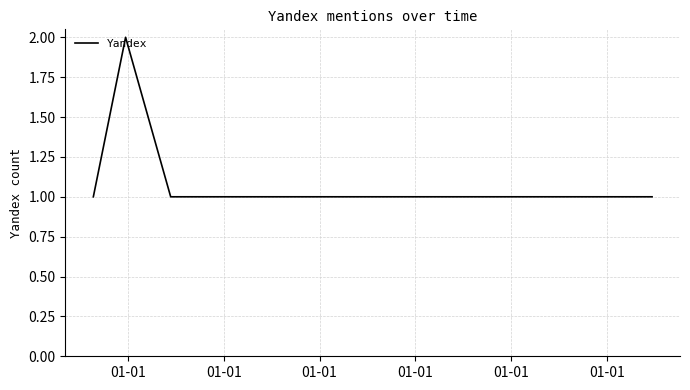

How many points are higher than both their immediate neighbors (excluding endpoints)?

1